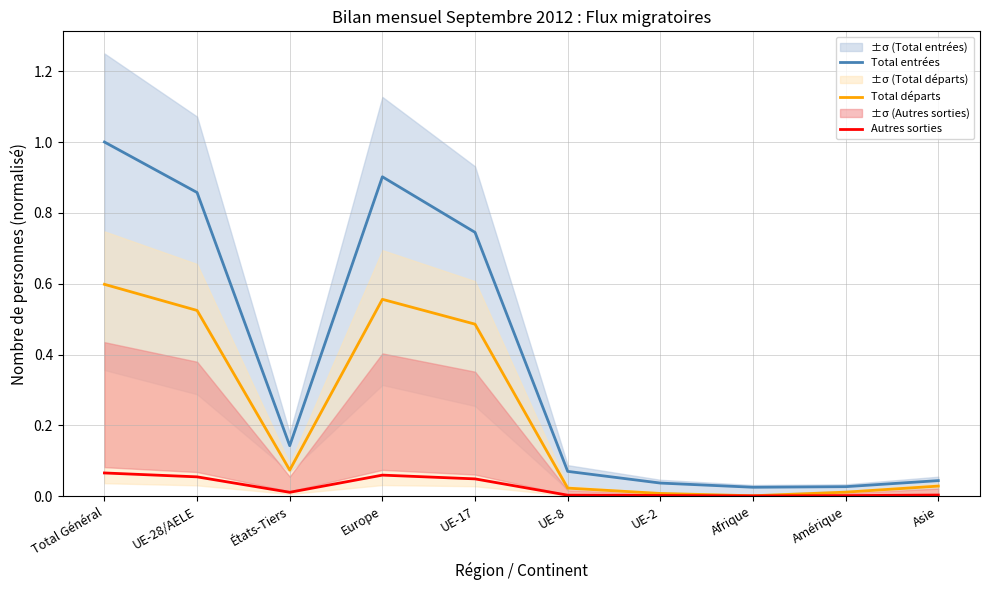

True or false: Total départs and Total entrées intersect in this chart.

False